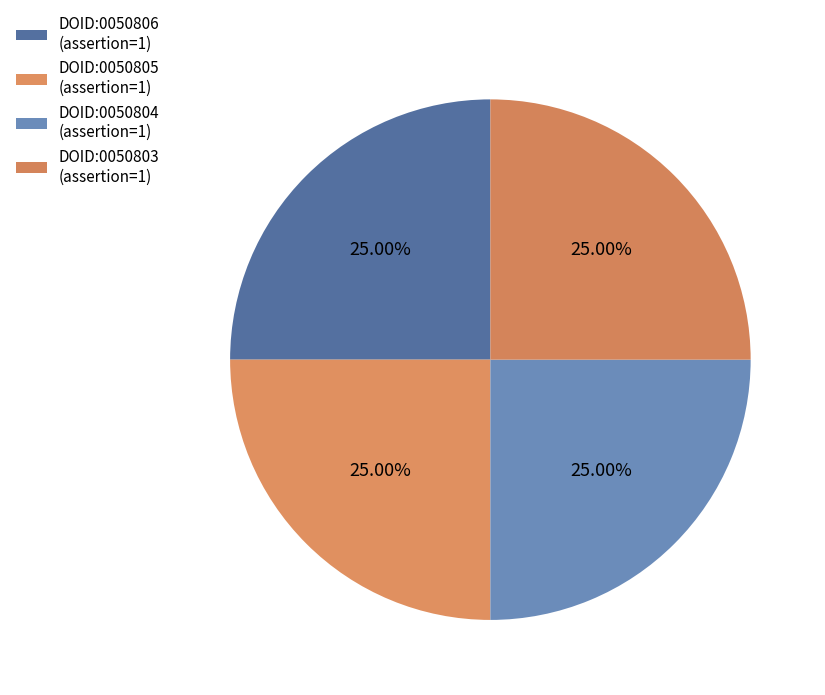

Is it true that DOID:0050804 is 15% of the pie?

False